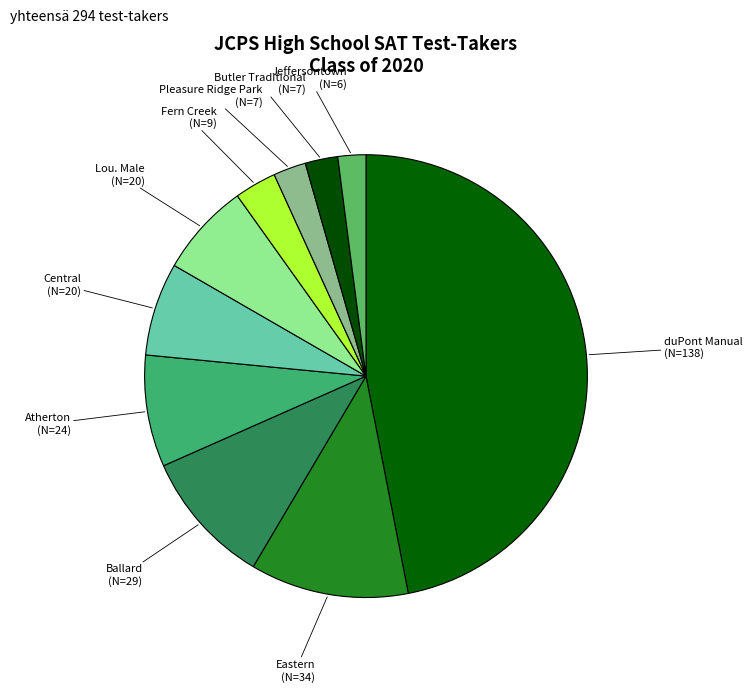

Is there a majority slice in this chart?

No